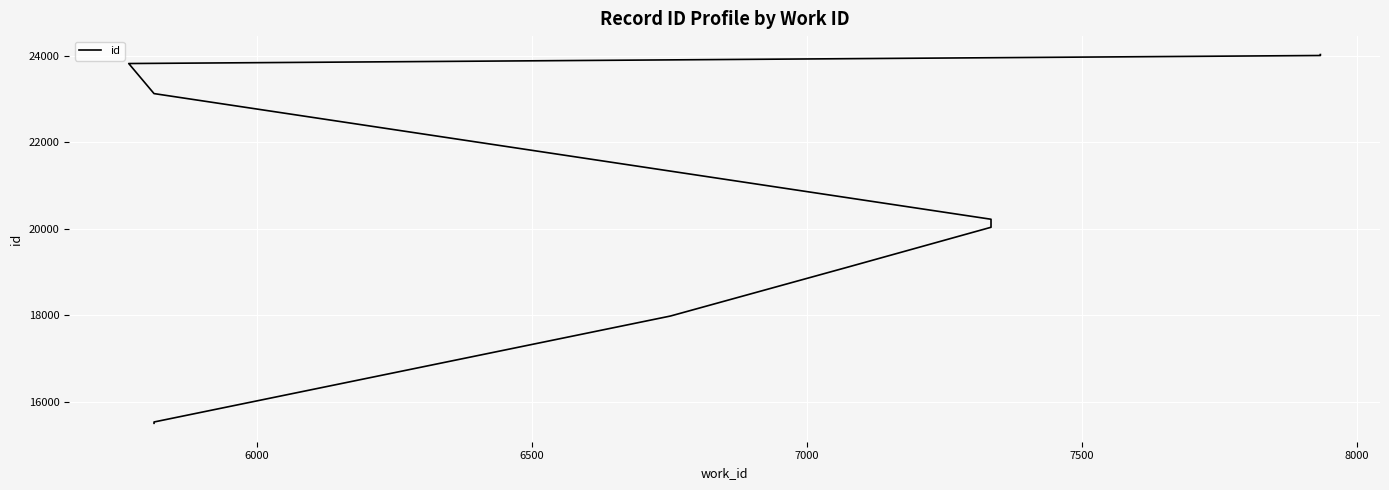

True or false: the data shows 8352 at 6500.

False